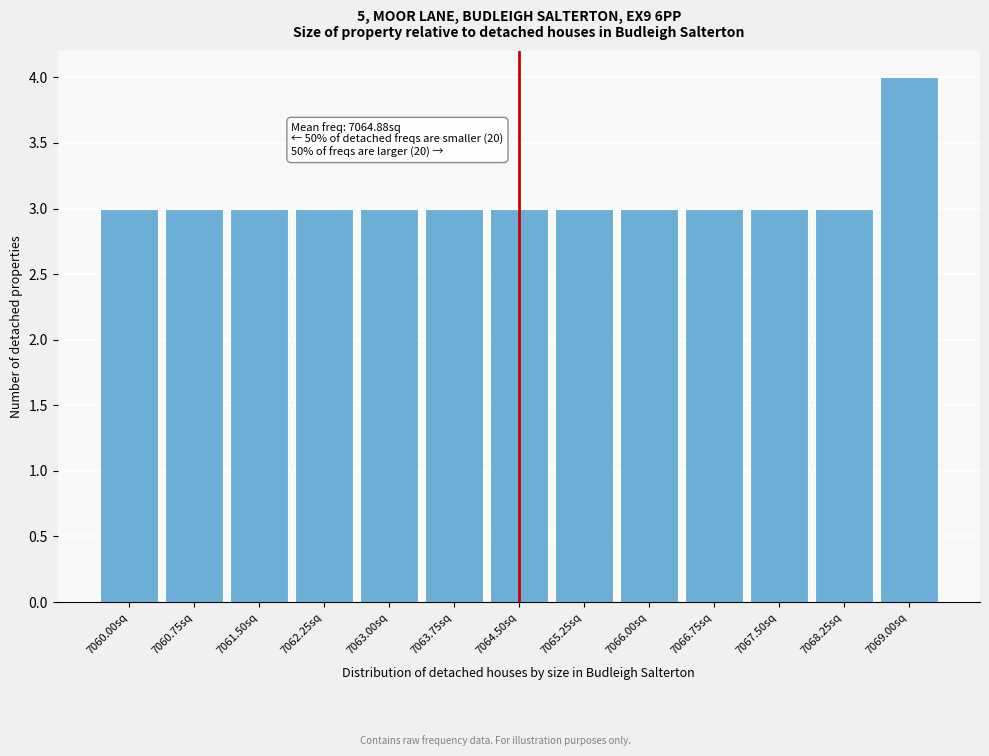

Reading left to right, list all the values displayed in this chart.

3	3	3	3	3	3	3	3	3	3	3	3	4